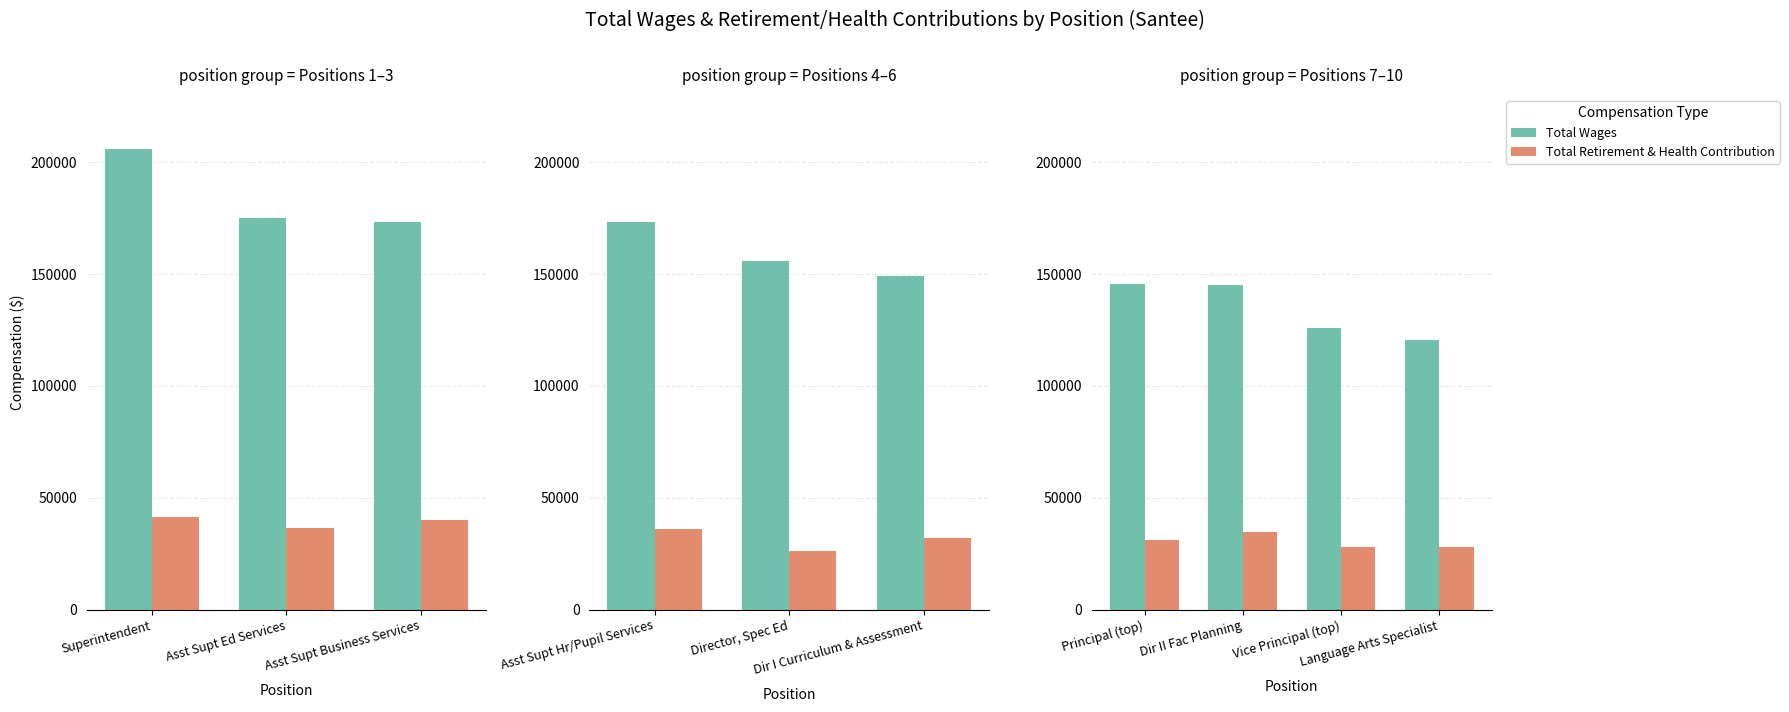

The value of Total Retirement & Health Contribution at Dir II Fac Planning is 21441. True or false?

False